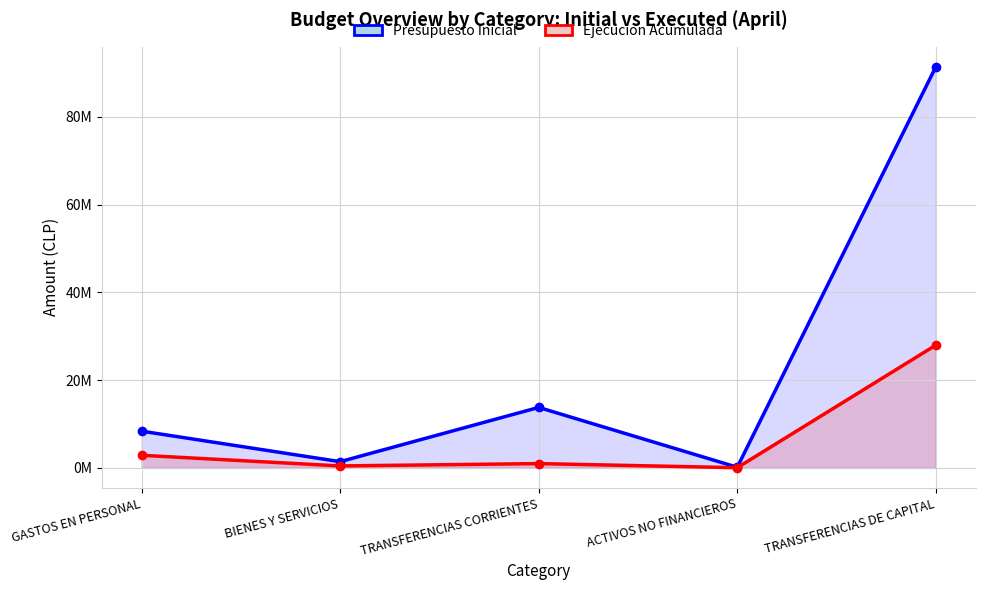

True or false: Ejecucion Acumulada and Presupuesto Inicial cross at least once.

False